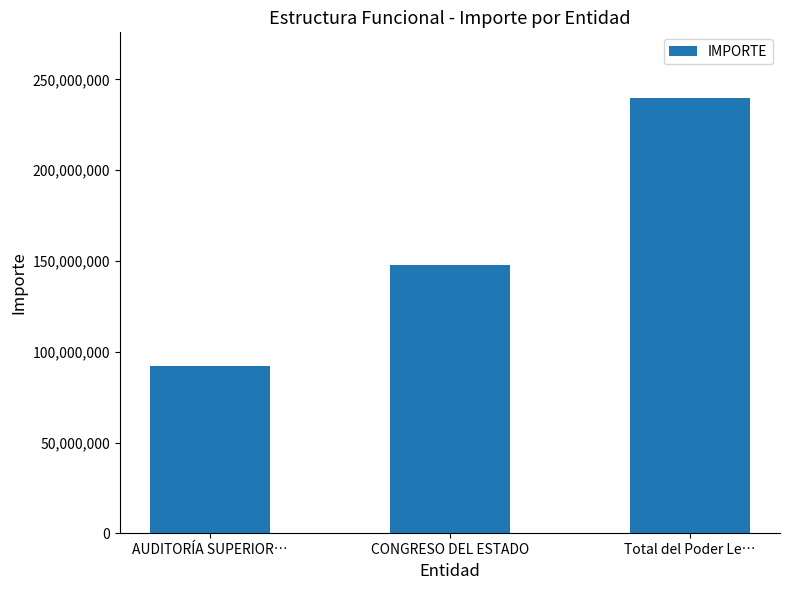

Reading left to right, transcribe all the data shown in this chart.

92342458	147623926	239966384